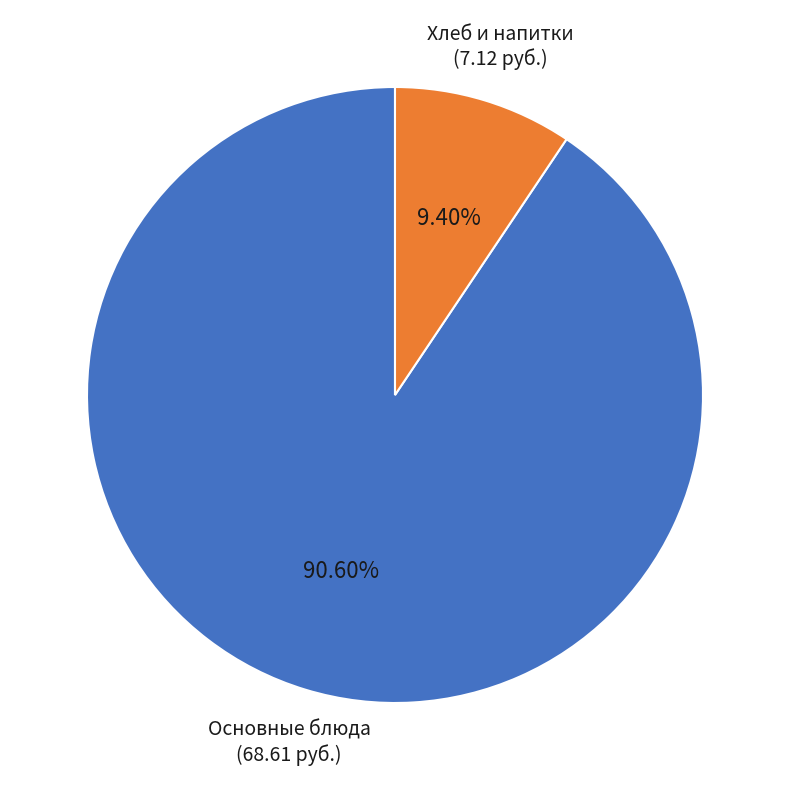

Which has a higher value, Основные блюда or Хлеб и напитки?

Основные блюда